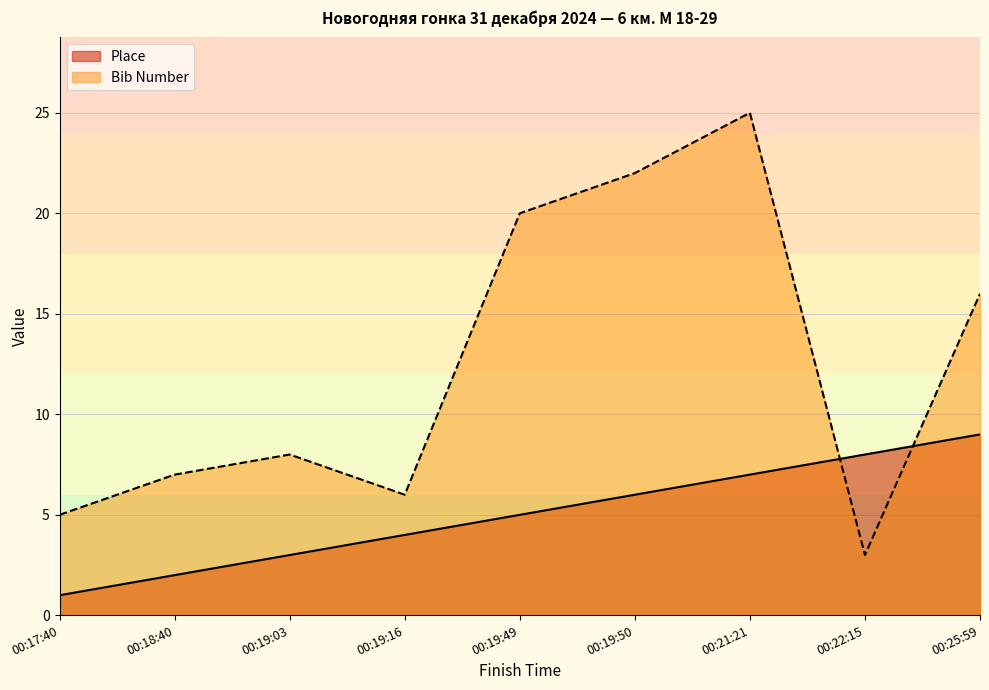

Rank the categories by Bib Number value from lowest to highest.

00:22:15, 00:17:40, 00:19:16, 00:18:40, 00:19:03, 00:25:59, 00:19:49, 00:19:50, 00:21:21